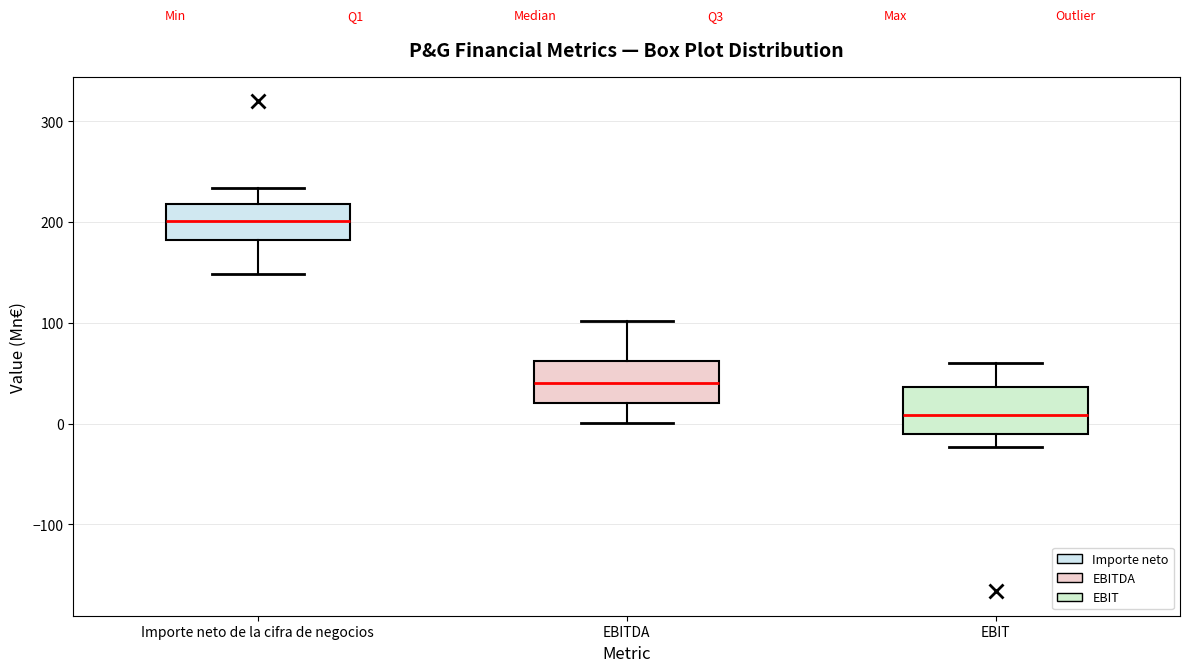

Reading left to right, transcribe this box plot: for each box, give where its median line is, the range the box spans, and where its two whiskers end, as read against the y-axis. The values are not printed on the chart, so give them approximately, as read against the axis.

Importe neto de la cifra de negocios: median 200, box 180 to 220, whiskers 150 to 230
EBITDA: median 40, box 20 to 60, whiskers 0 to 100
EBIT: median 10, box -10 to 40, whiskers -20 to 60